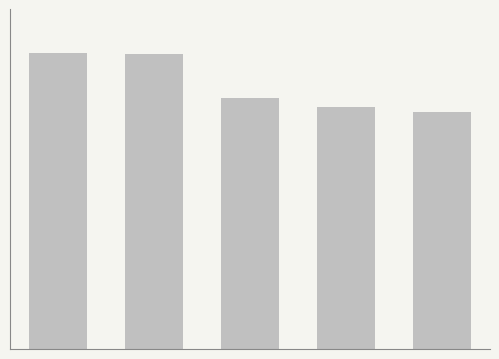

Reading left to right, transcribe all the data shown in this chart.

56.2	56.0	47.8	46.0	45.0